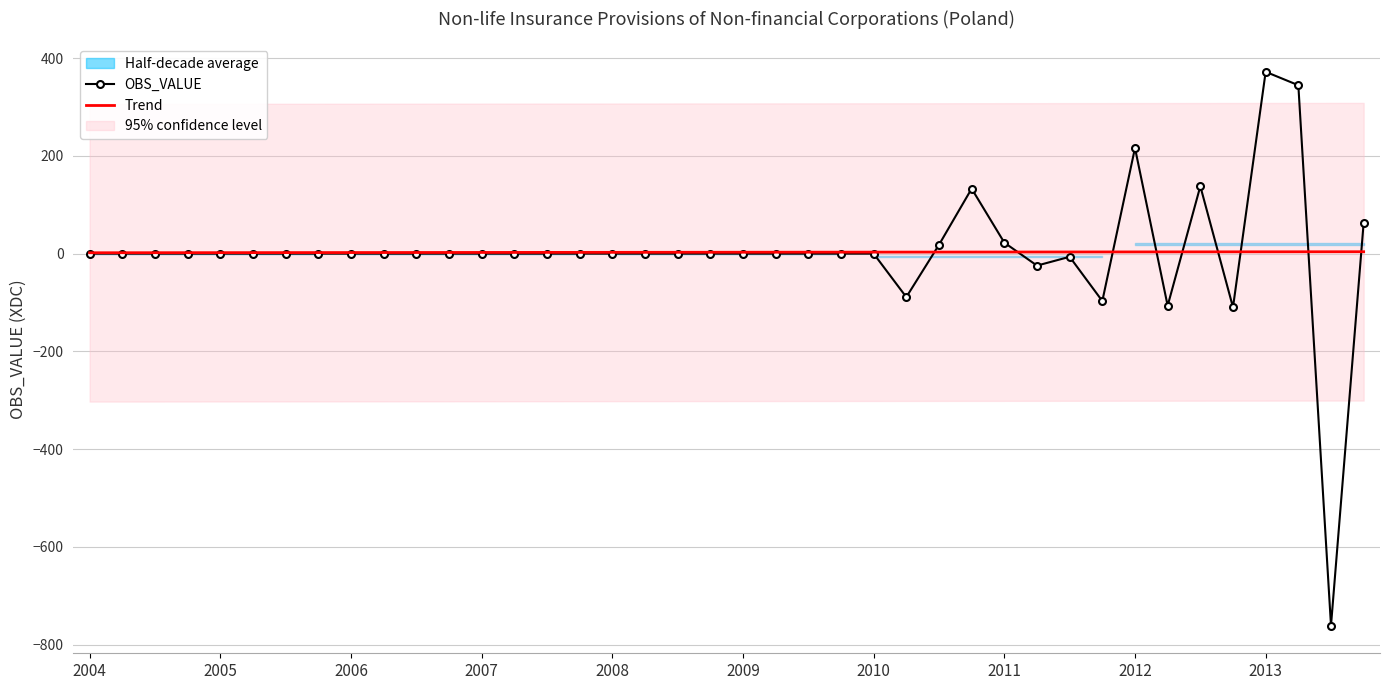

Reading left to right, list all the values displayed in this chart.

OBS_VALUE: 0.0	0.0	0.0	-0.0	0.0	-0.0	-0.0	0.0	-0.0	-0.0	0.0	-0.0	0.0	0.0	-0.0	0.0	-0.0	-0.0	0.0	0.0	0.0	-0.0	0.0	0.0	-0.0	-88.9	18.0	132.9	22.5	-24.5	-6.5	-97.0	216.1	-106.6	137.9	-109.8	371.9	344.5	-760.9	63.5
Trend: 1.8	1.8	1.9	1.9	2.0	2.0	2.1	2.2	2.2	2.3	2.3	2.4	2.4	2.5	2.5	2.6	2.6	2.7	2.8	2.8	2.9	2.9	3.0	3.0	3.1	3.1	3.2	3.2	3.3	3.4	3.4	3.5	3.5	3.6	3.6	3.7	3.7	3.8	3.8	3.9